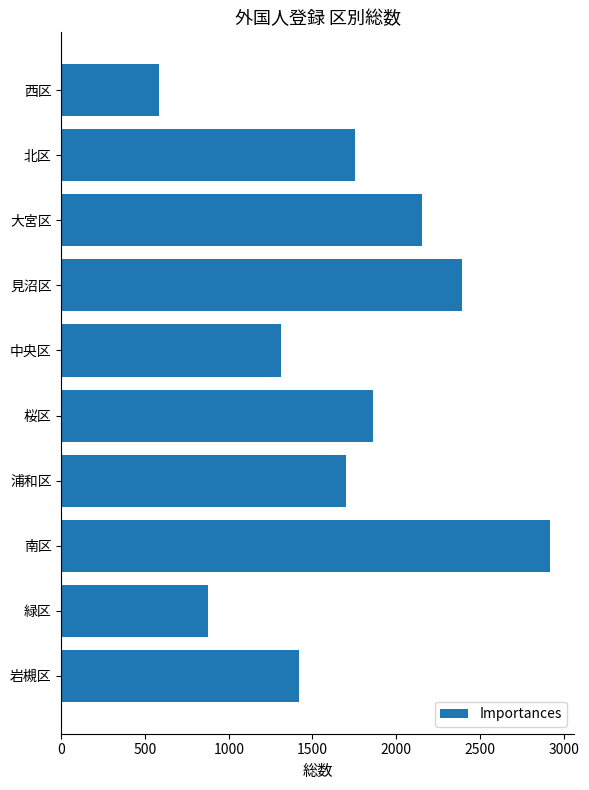

The chart shows a value of 375 at 北区. True or false?

False